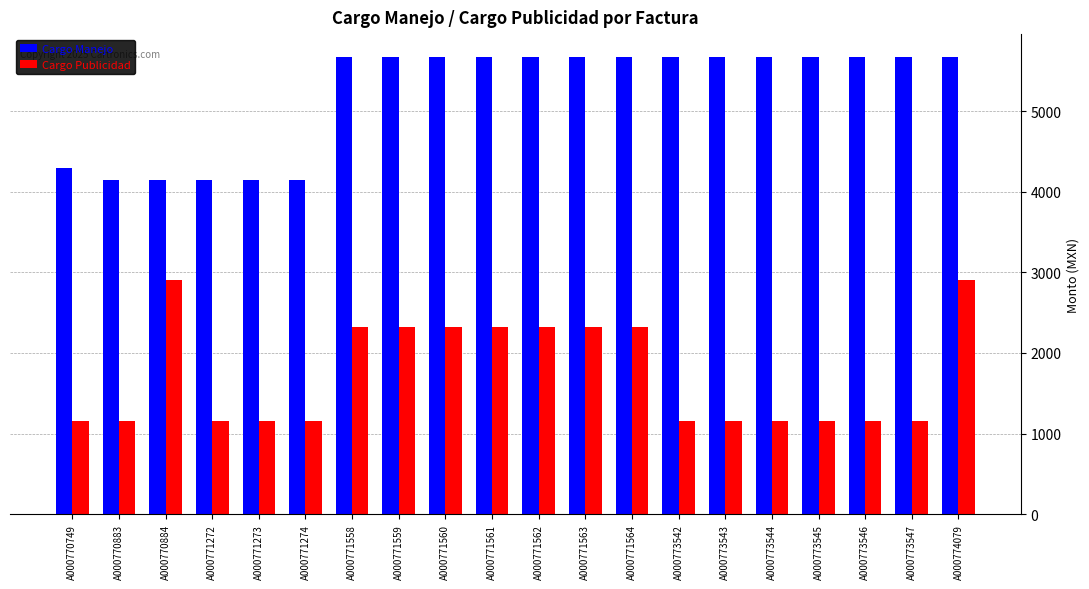

Rank the series by their average value, from lowest to highest.

Cargo Publicidad, Cargo Manejo